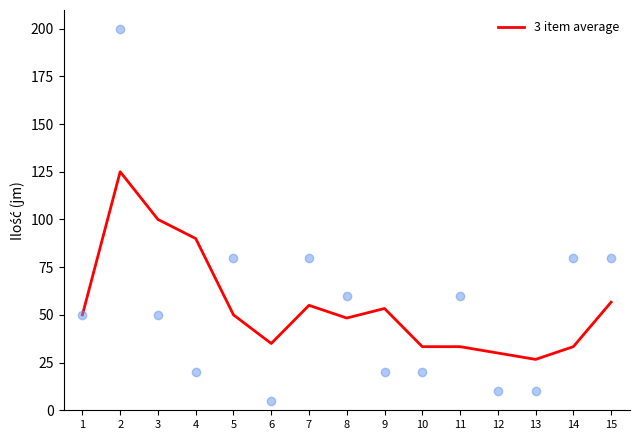

What is the change in value from 7 to 12?

-25.0